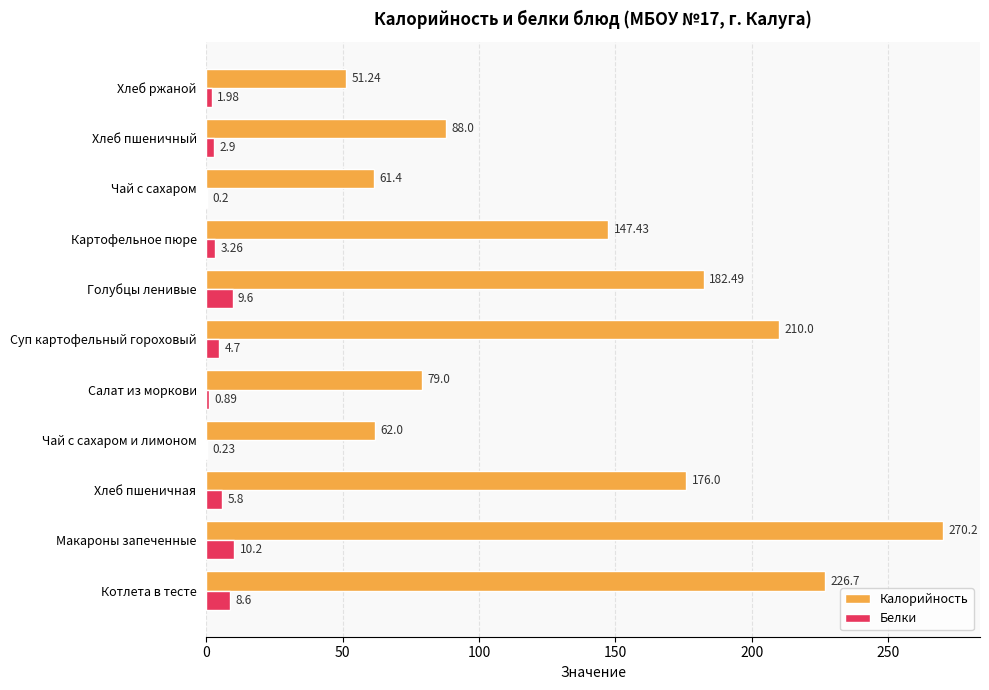

What is the average value of the Калорийность series?

141.3